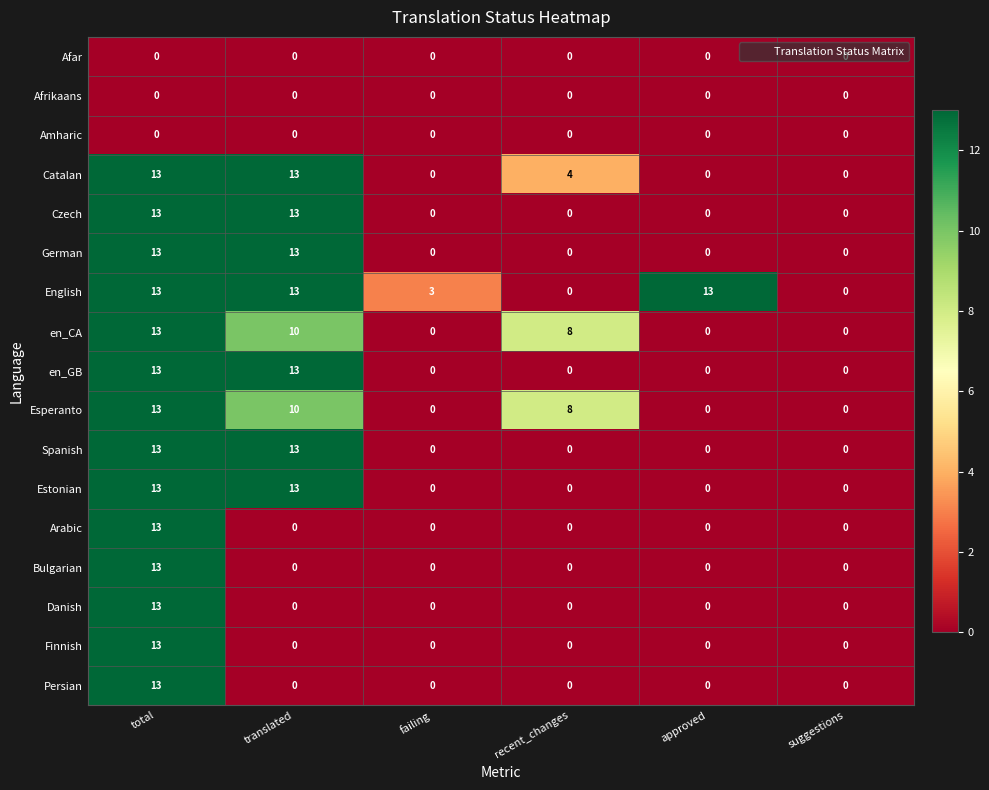

What value does the English series have at failing?

3